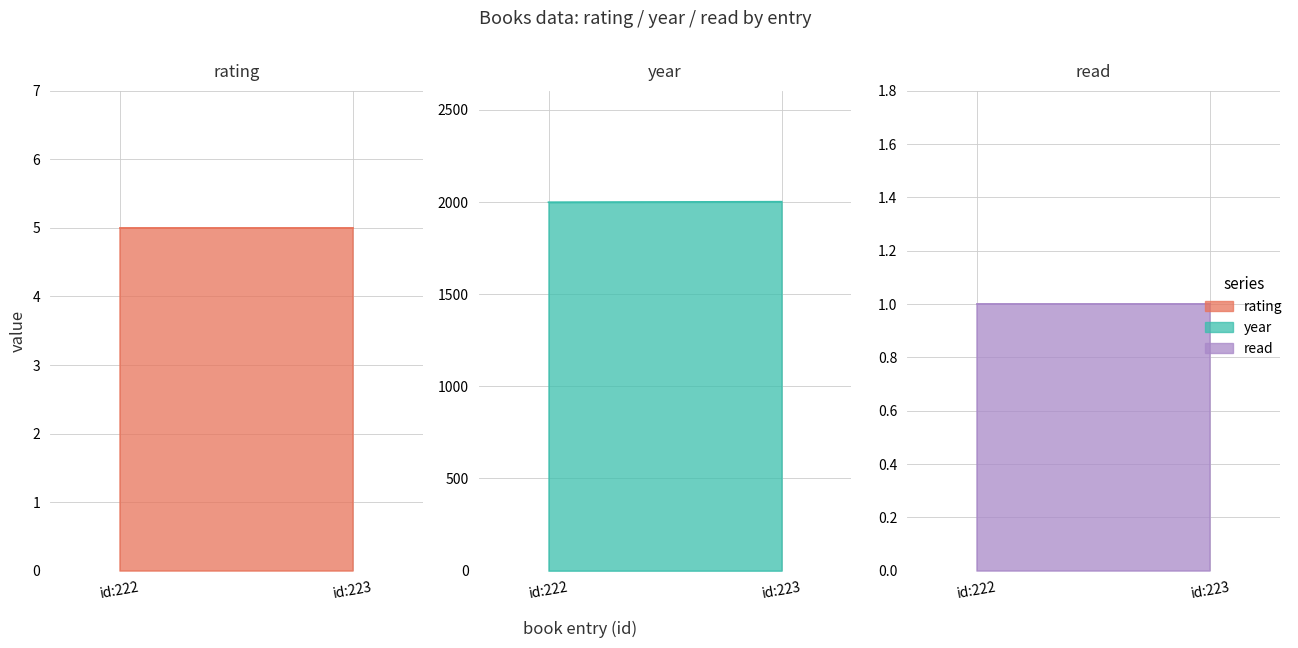

Reading left to right, transcribe all the data shown in this chart.

rating: 5	5
year: 1999	2002
read: 1	1